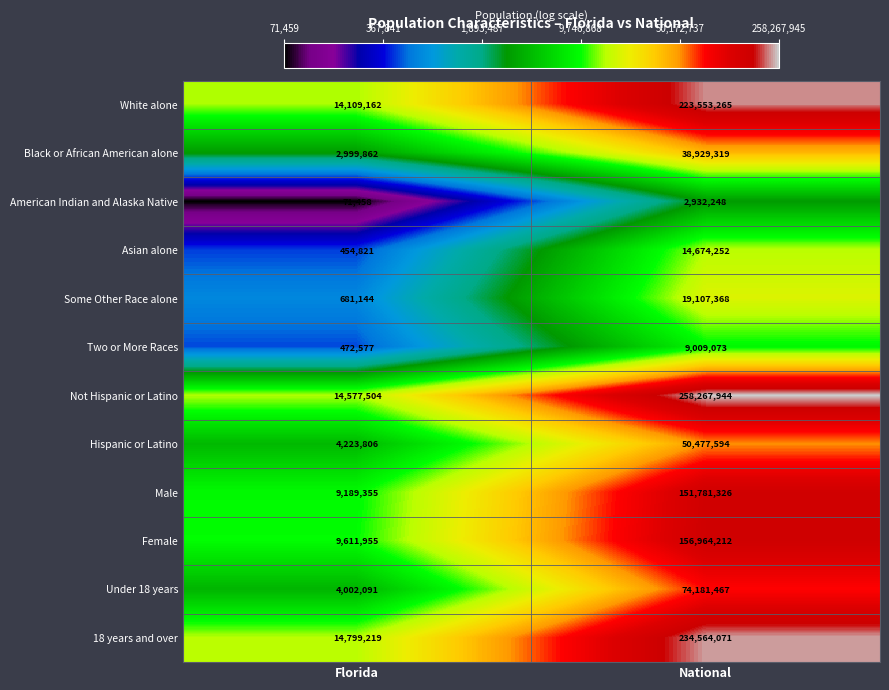

Which series has the largest total across all categories?

Not Hispanic or Latino